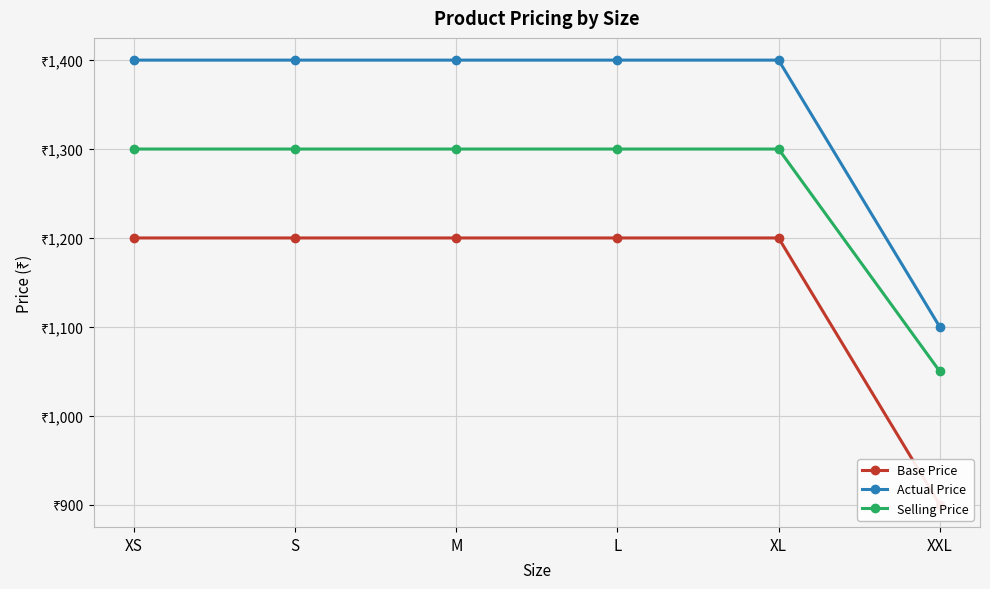

What is the label of the 4th point from the right?

M